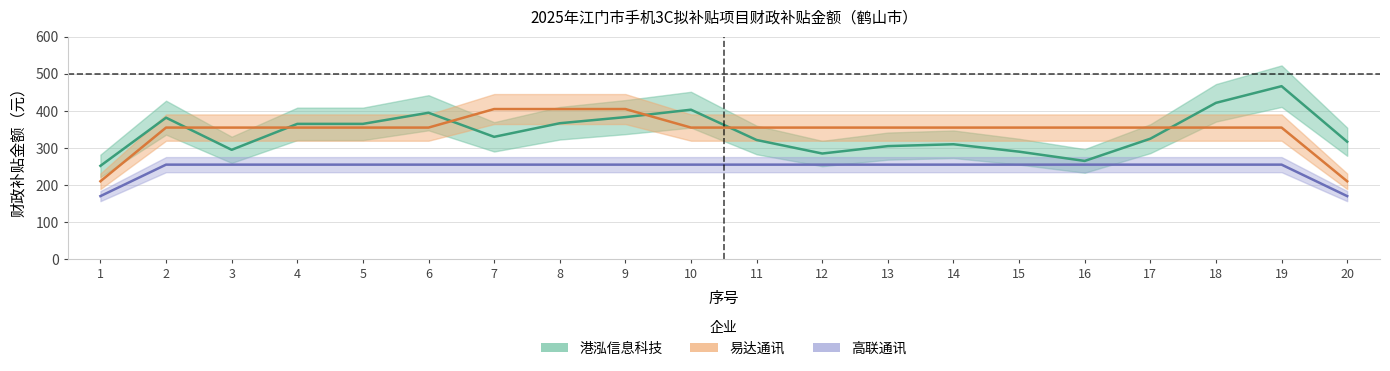

Is it true that 港泓信息科技 equals 119.2 at 18?

False